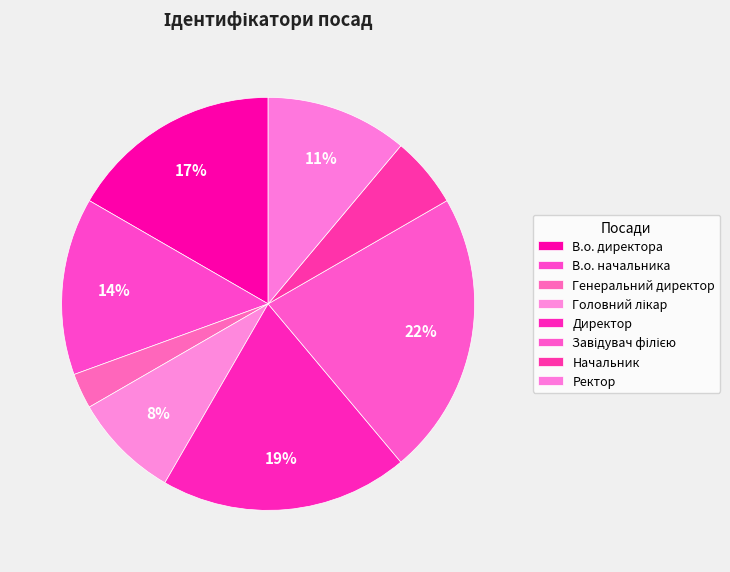

How many slices are in this pie chart?

8